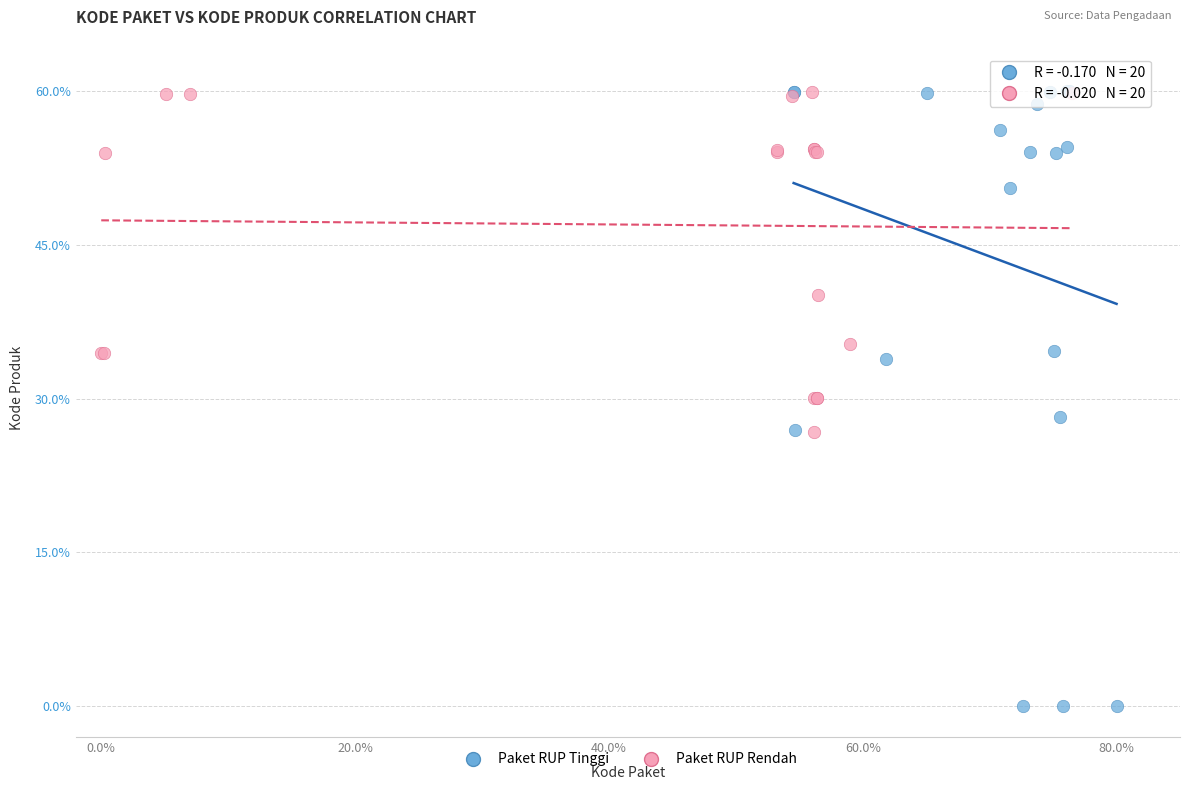

What are all the series names shown in the legend?

Paket RUP Tinggi, Paket RUP Rendah